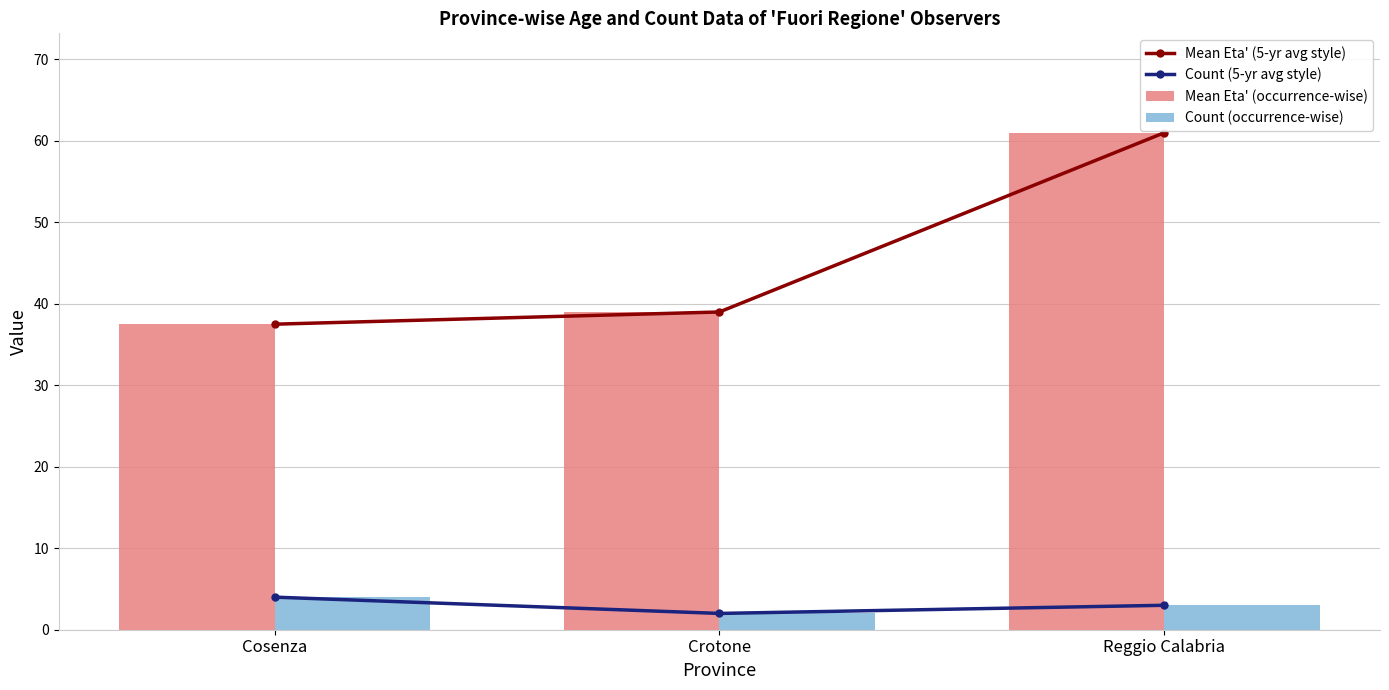

Where is Count (occurrence-wise) nearest to the value 3?

Reggio Calabria